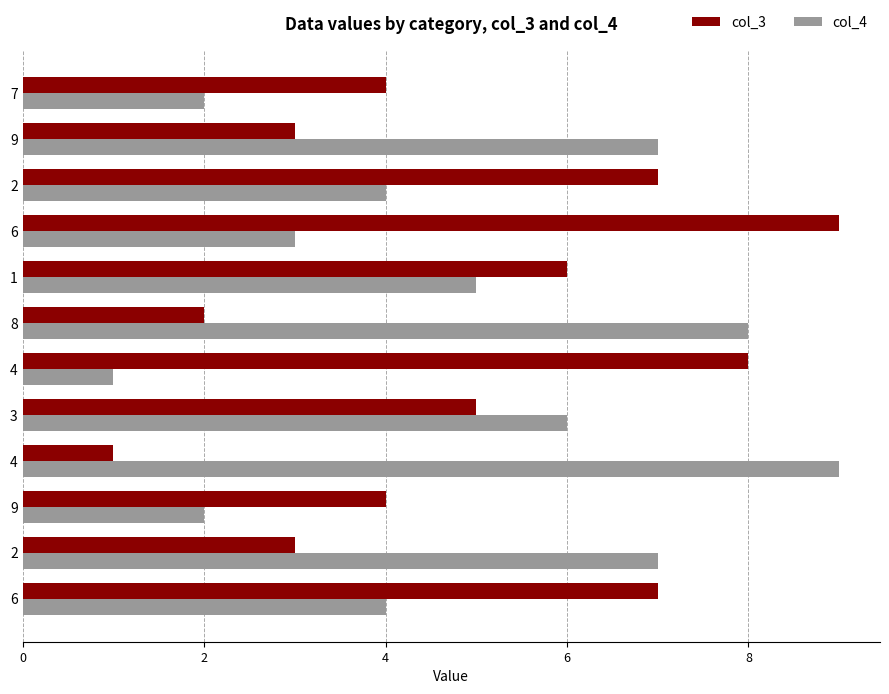

Which series changed the most between 9 and 8?

col_4